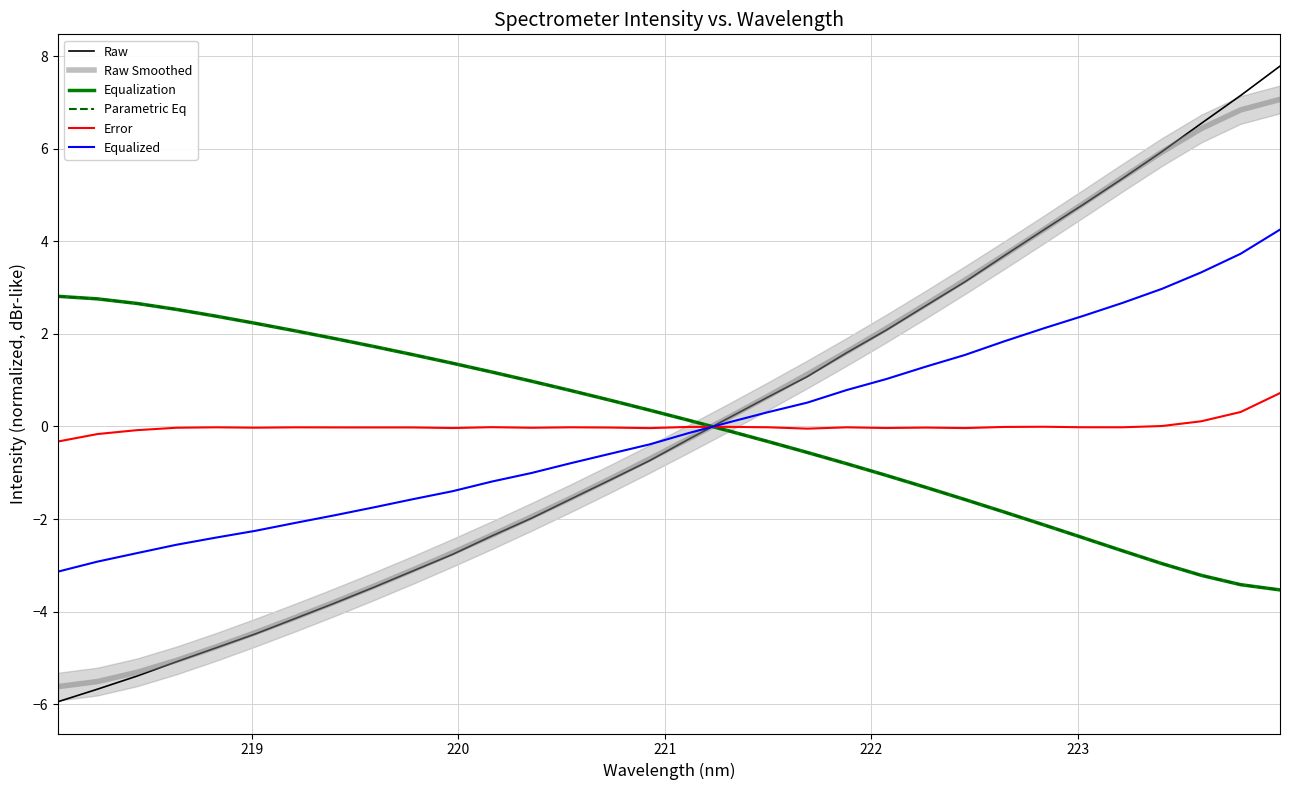

What are all the series names shown in the legend?

Raw, Raw Smoothed, Equalization, Parametric Eq, Error, Equalized